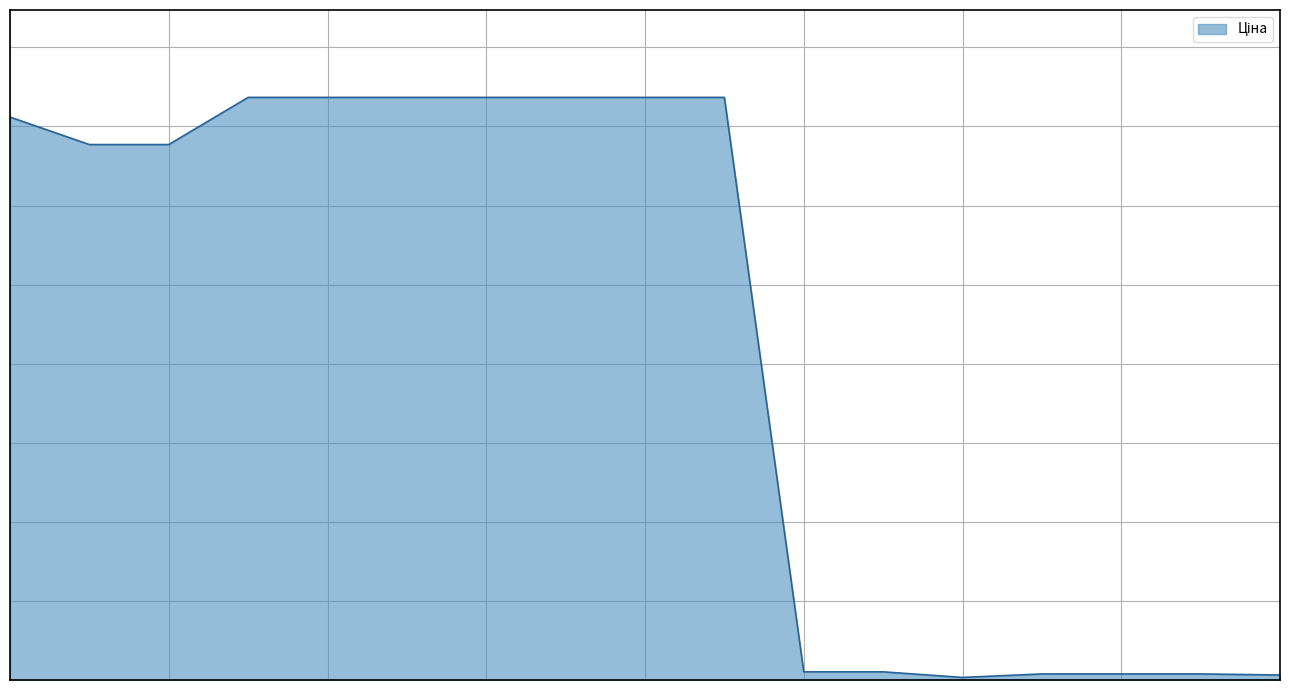

Reading right to left, extract all data points from this chart.

63.2	76.6	76.6	76.6	32.5	103.2	103.2	7367.9	7367.9	7367.9	7367.9	7367.9	7367.9	7367.9	6771.4	6771.4	7118.9